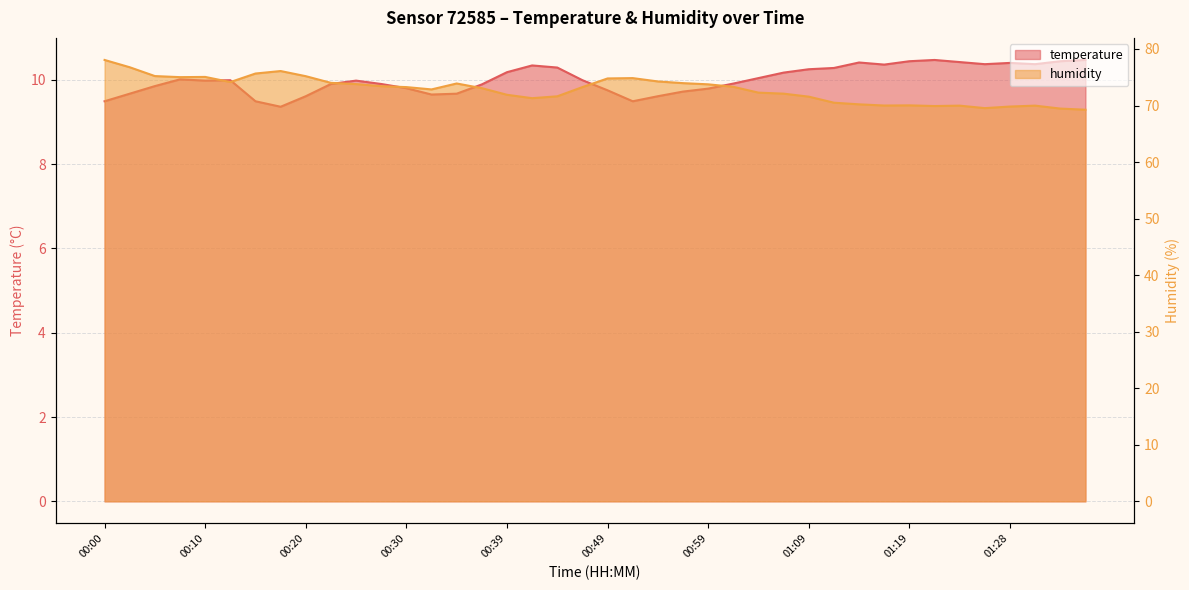

What is the difference between the highest and lowest values at 00:00?

68.6